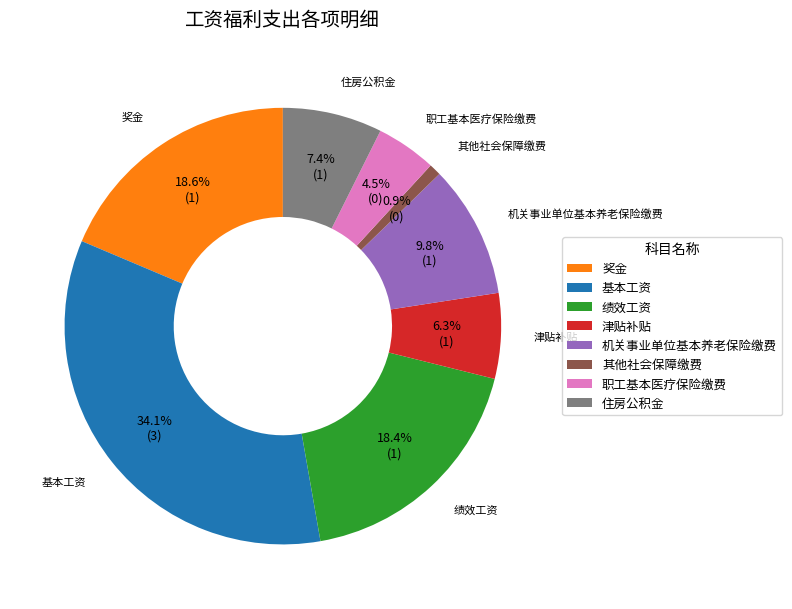

To the nearest percent, what percentage of the pie is 住房公积金?

7%